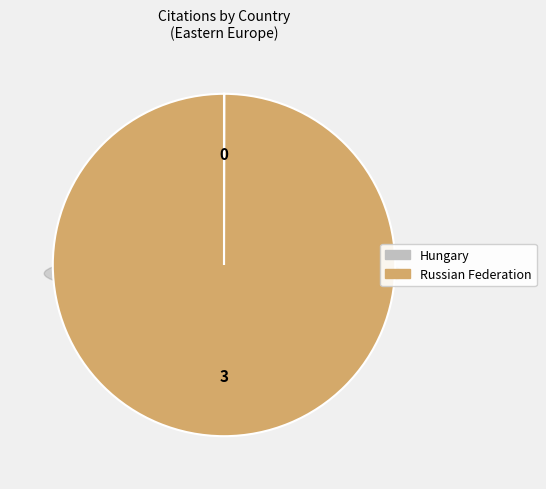

Is the sum of Russian Federation and Hungary greater than half?

Yes